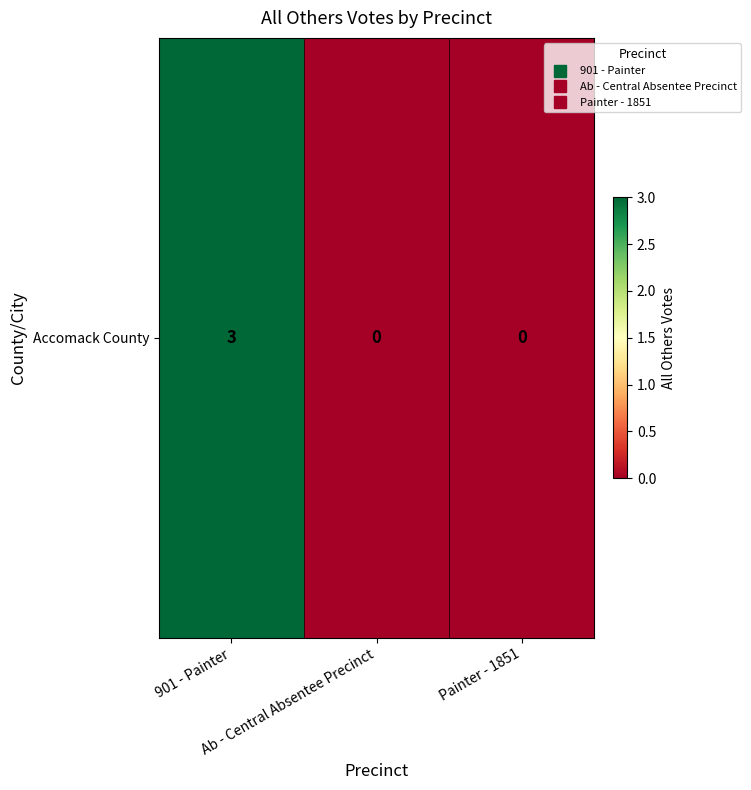

Rank the categories by value from lowest to highest.

Ab - Central Absentee Precinct, Painter - 1851, 901 - Painter